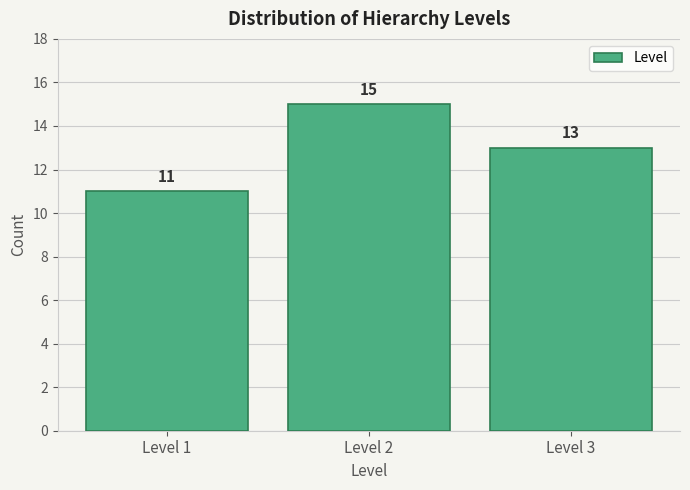

Over which range of the x-axis is the bar tallest?

1.5 to 2.5